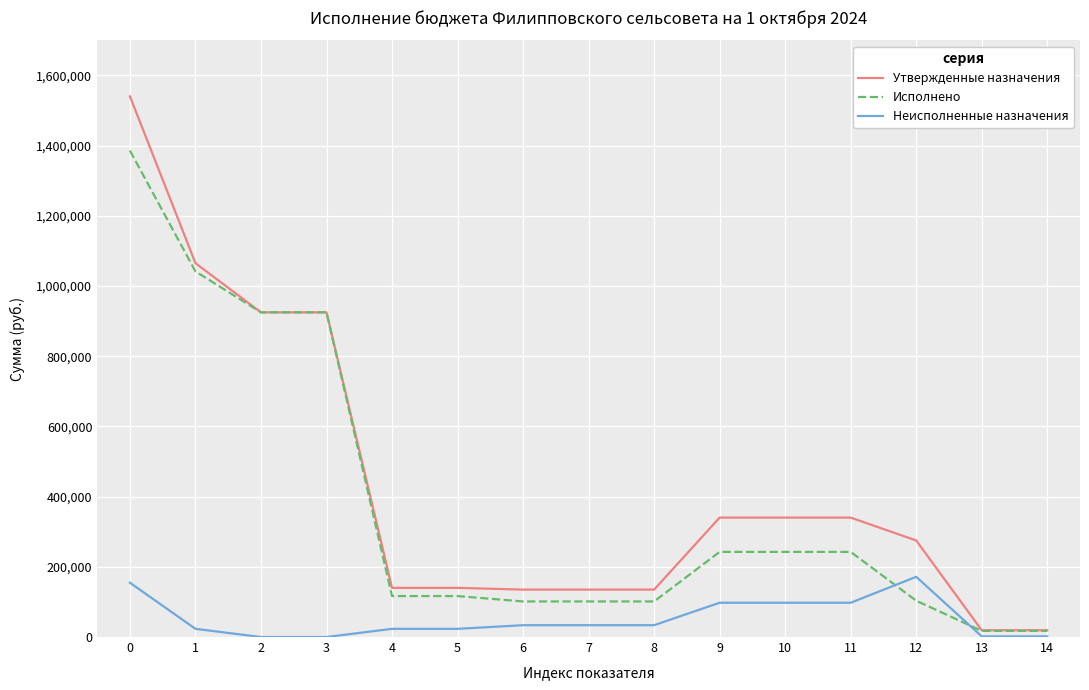

After their last crossing, which series has the higher values: Исполнено or Неисполненные назначения?

Исполнено